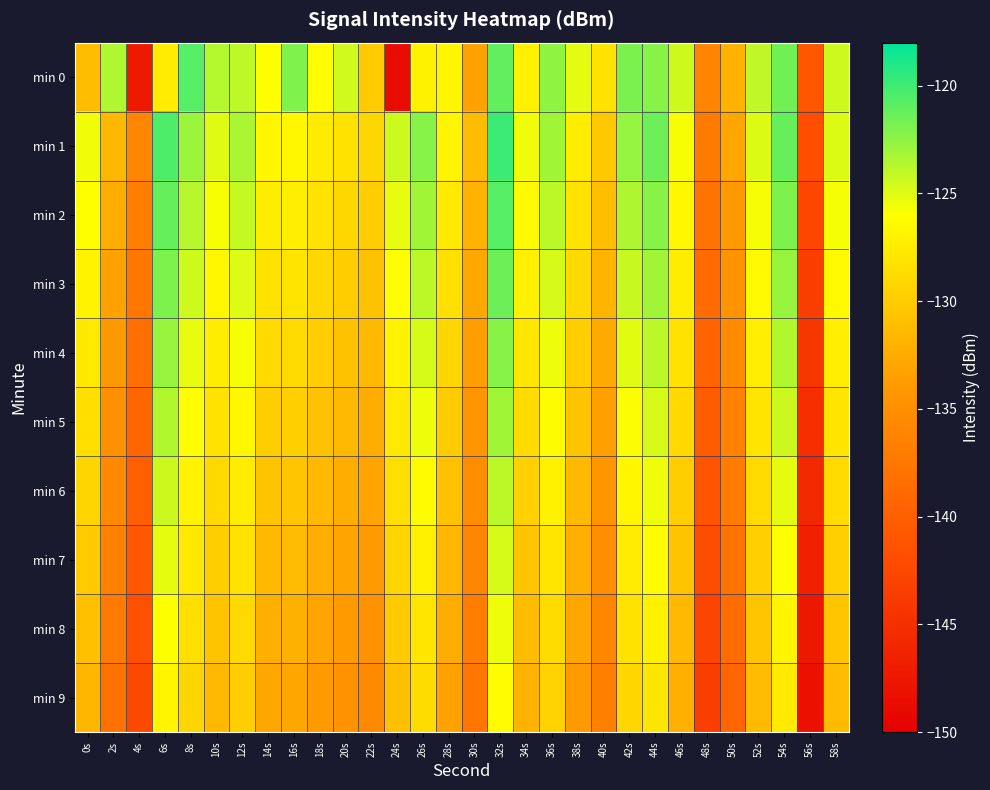

Rank the series by their maximum value, from highest to lowest.

min 1, min 0, min 2, min 3, min 4, min 5, min 6, min 7, min 8, min 9